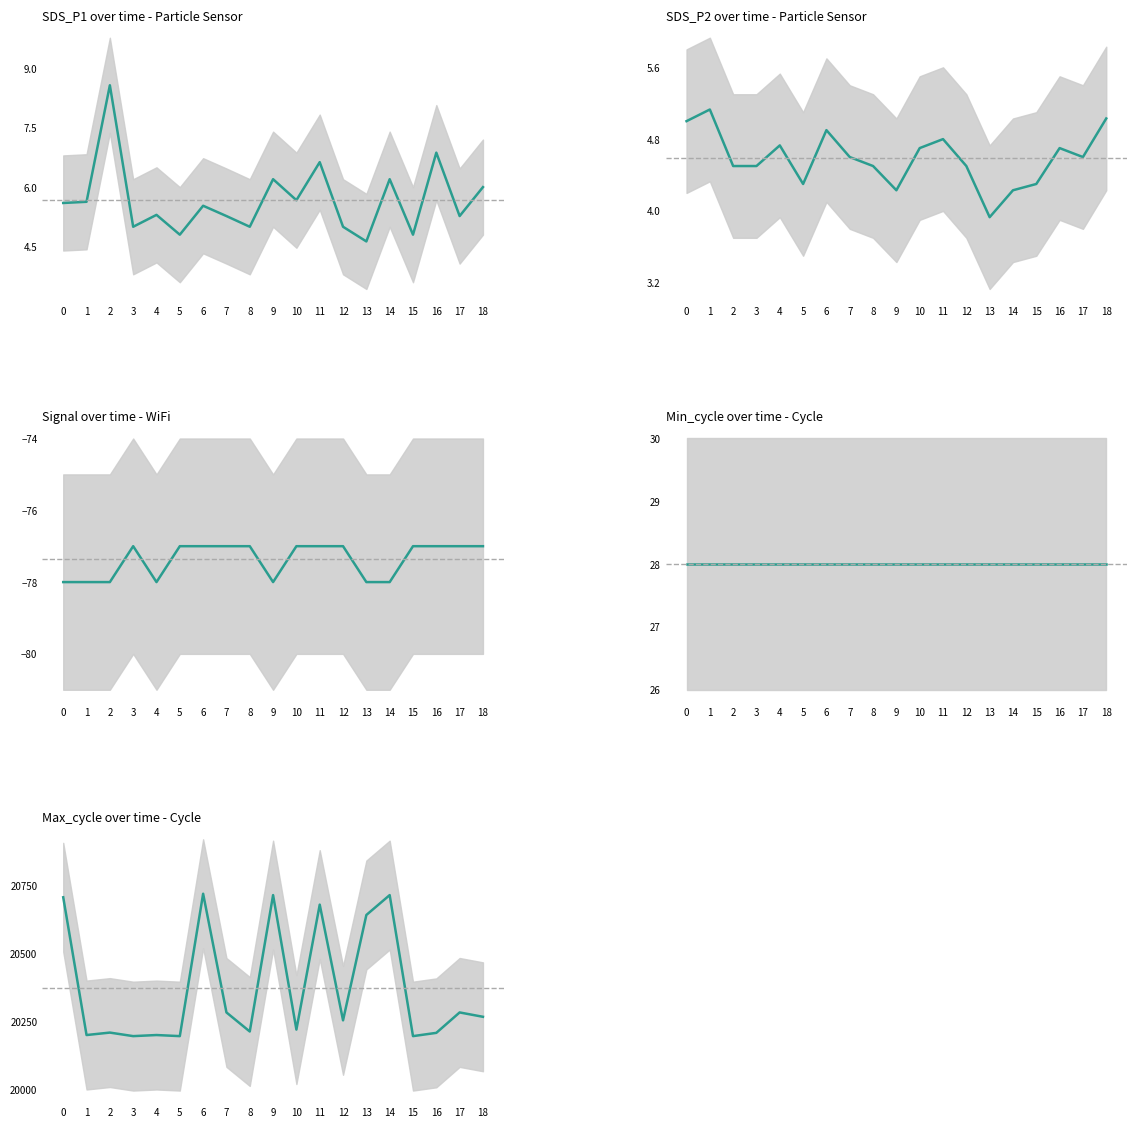

List the labels in order of Signal value, smallest first.

0, 1, 2, 4, 9, 13, 14, 3, 5, 6, 7, 8, 10, 11, 12, 15, 16, 17, 18